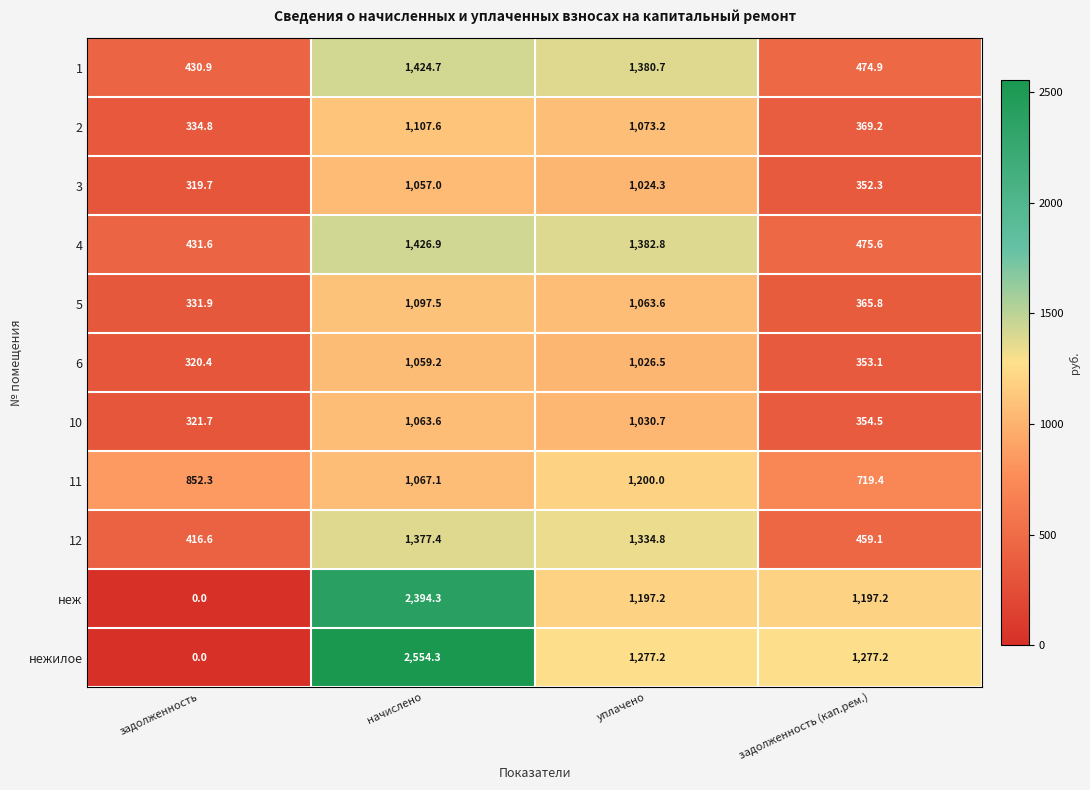

What is the greatest value displayed?

2554.3